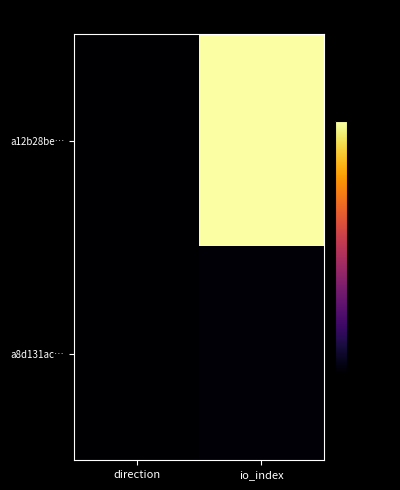

Reading left to right, transcribe all the data shown in this chart.

a12b28be…: direction=-50.0	io_index=-0.0
a8d131ac…: direction=-49.8	io_index=-49.6